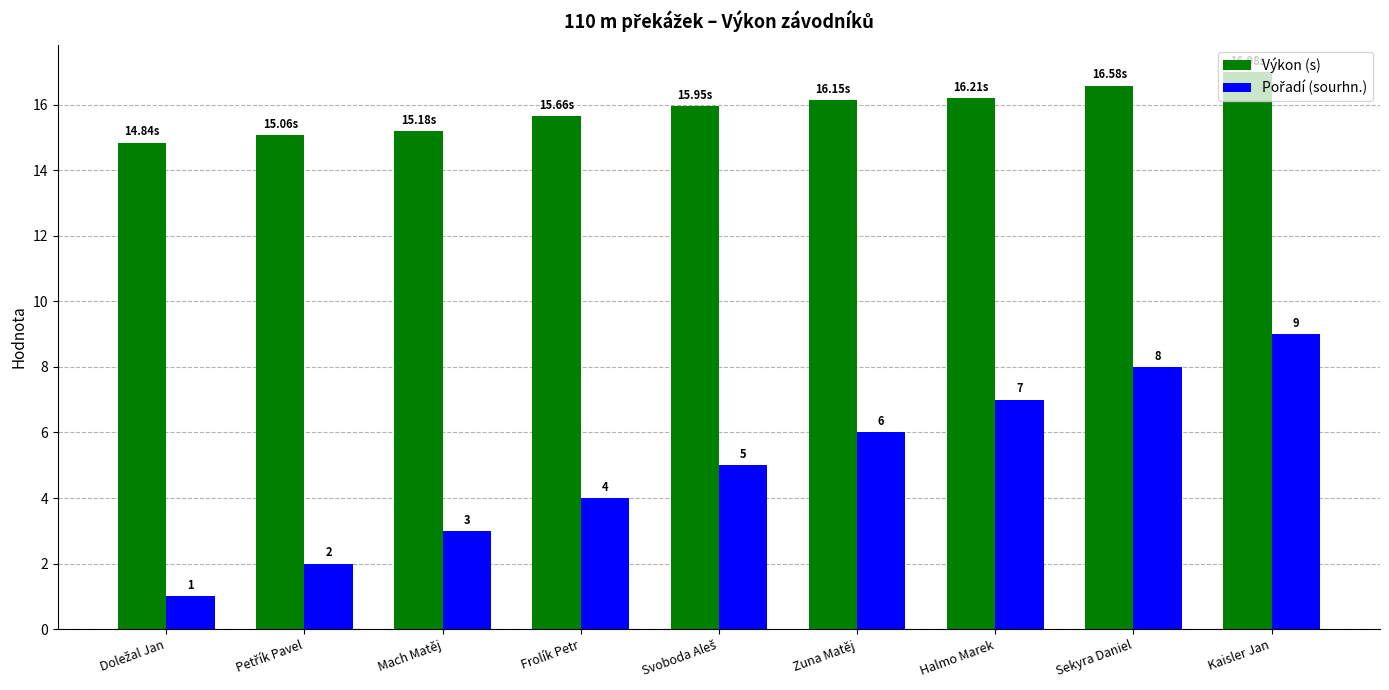

Which series has the largest total across all categories?

Výkon (s)